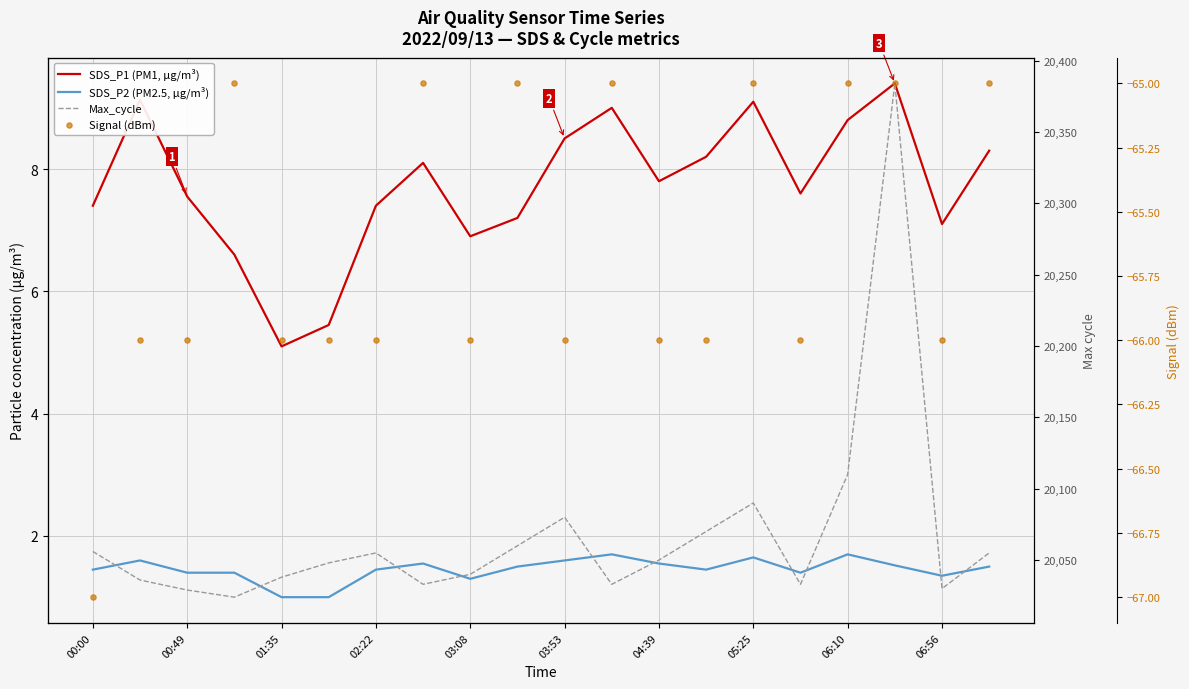

Which series has the widest spread of Y values?

Max_cycle